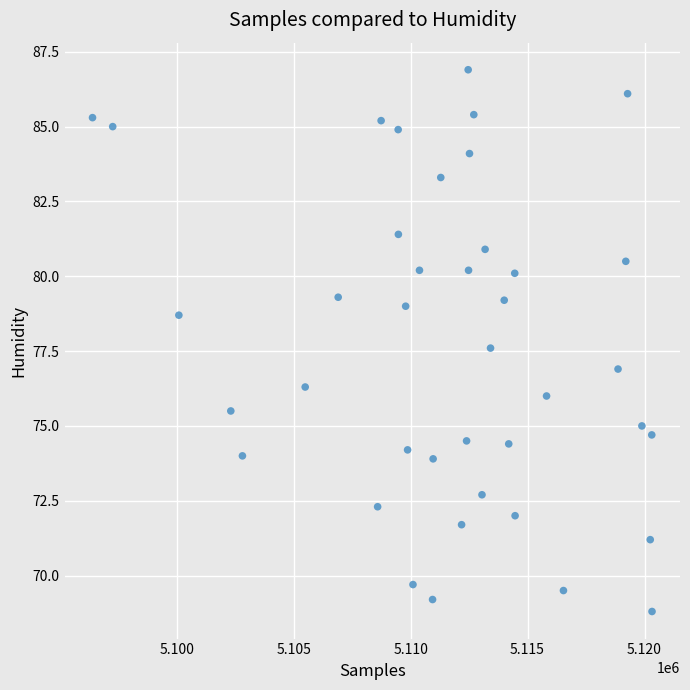

What is the range of Y values (max minus min)?

18.1